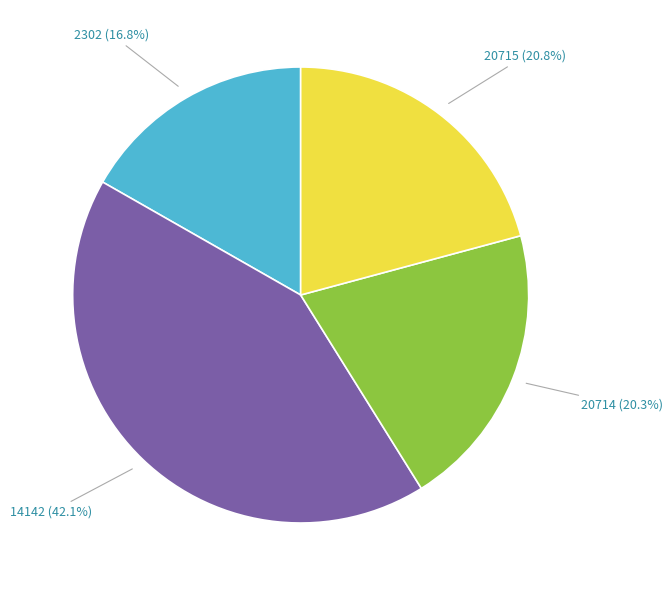

Does any single category account for the majority?

No